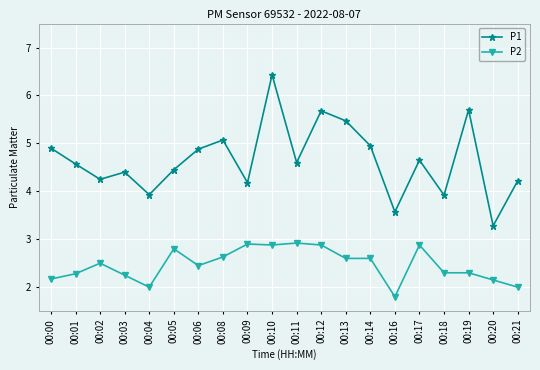

At which category is the sum across all series the highest?

00:10